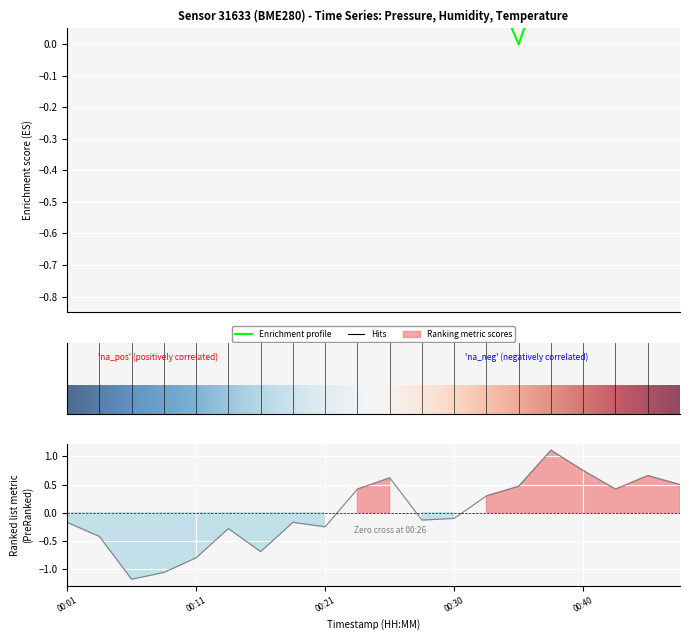

Is the value of humidity at 00:06 greater than the value of pressure at 00:26?

No